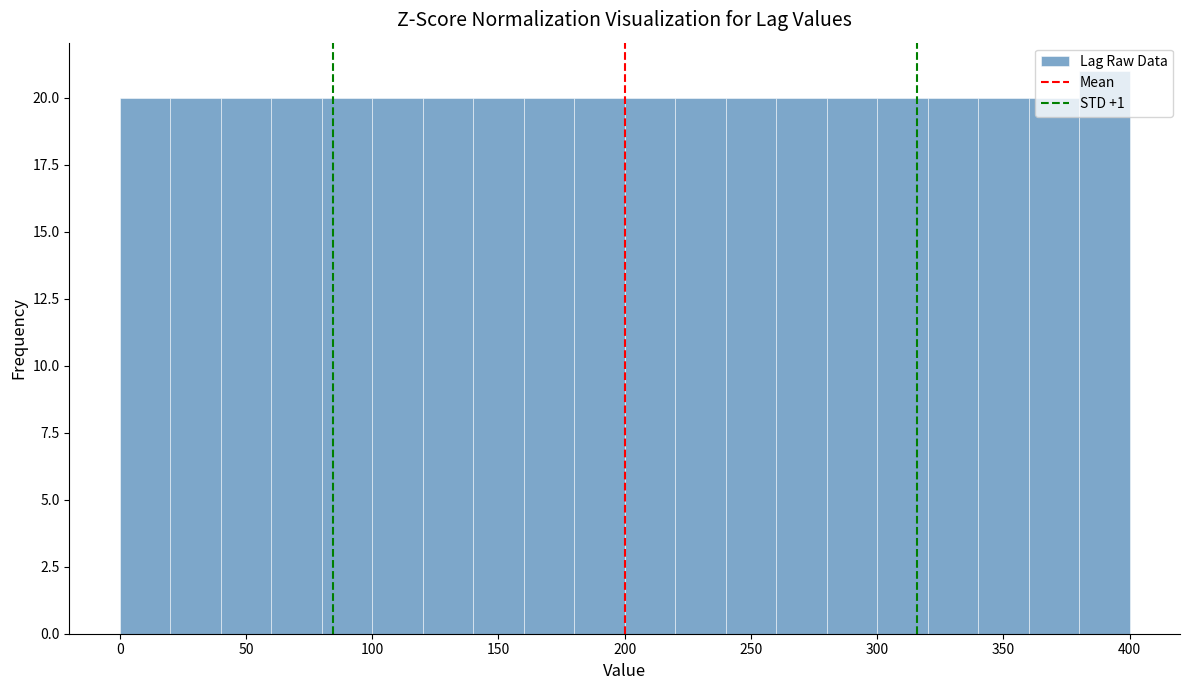

Which range on the x-axis has the tallest bar?

380 to 400